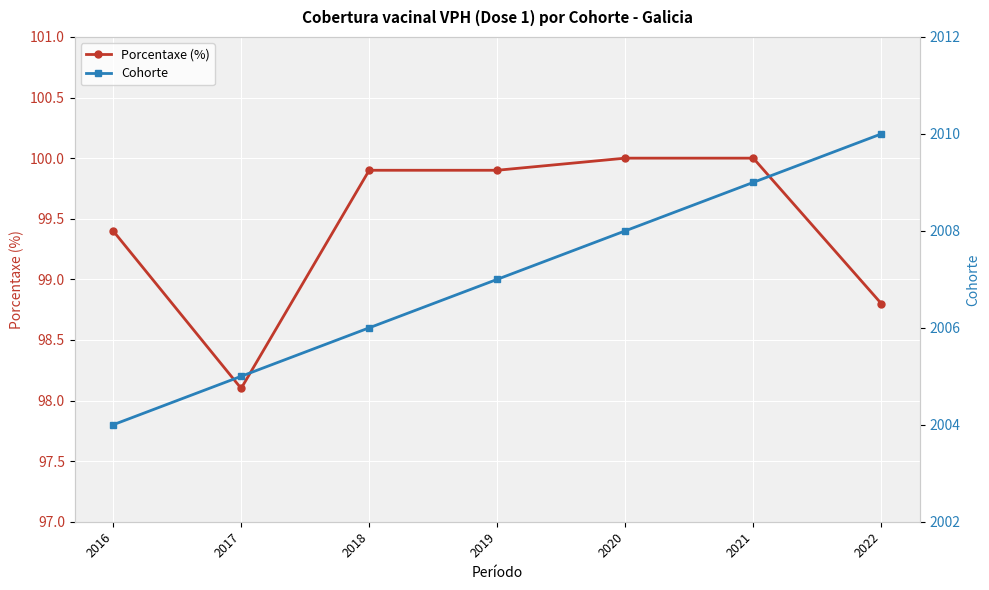

Reading right to left, transcribe all the data shown in this chart.

Porcentaxe (%): 2022=98.8	2021=100.0	2020=100.0	2019=99.9	2018=99.9	2017=98.1	2016=99.4
Cohorte: 2022=2010.0	2021=2009.0	2020=2008.0	2019=2007.0	2018=2006.0	2017=2005.0	2016=2004.0